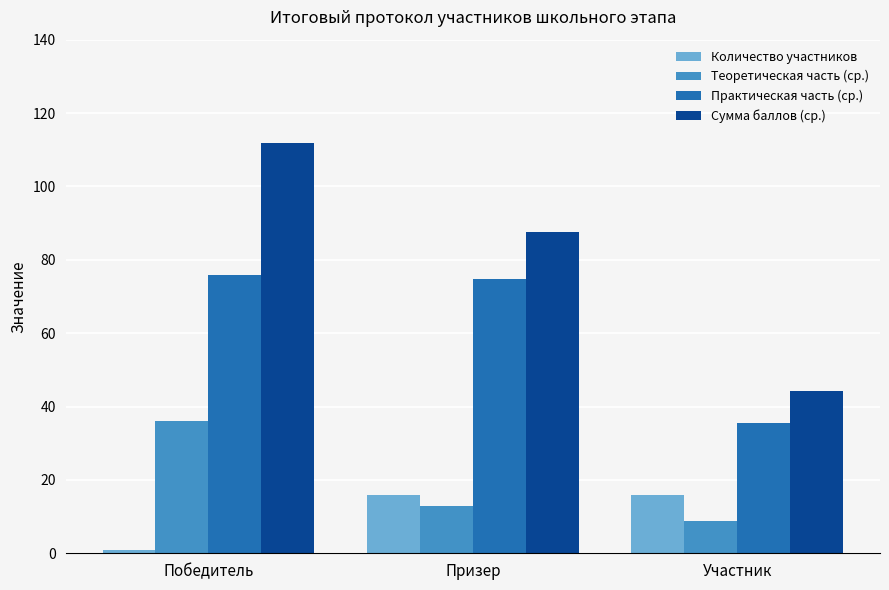

What is the difference between the Практическая часть (ср.) values at Призер and Участник?

39.4